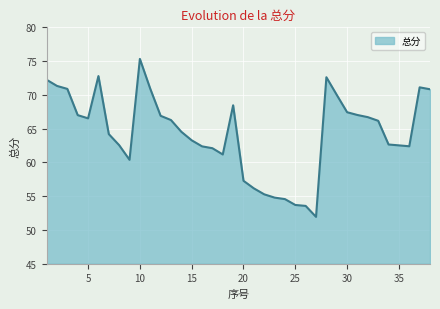

How many data points are above 66?

19